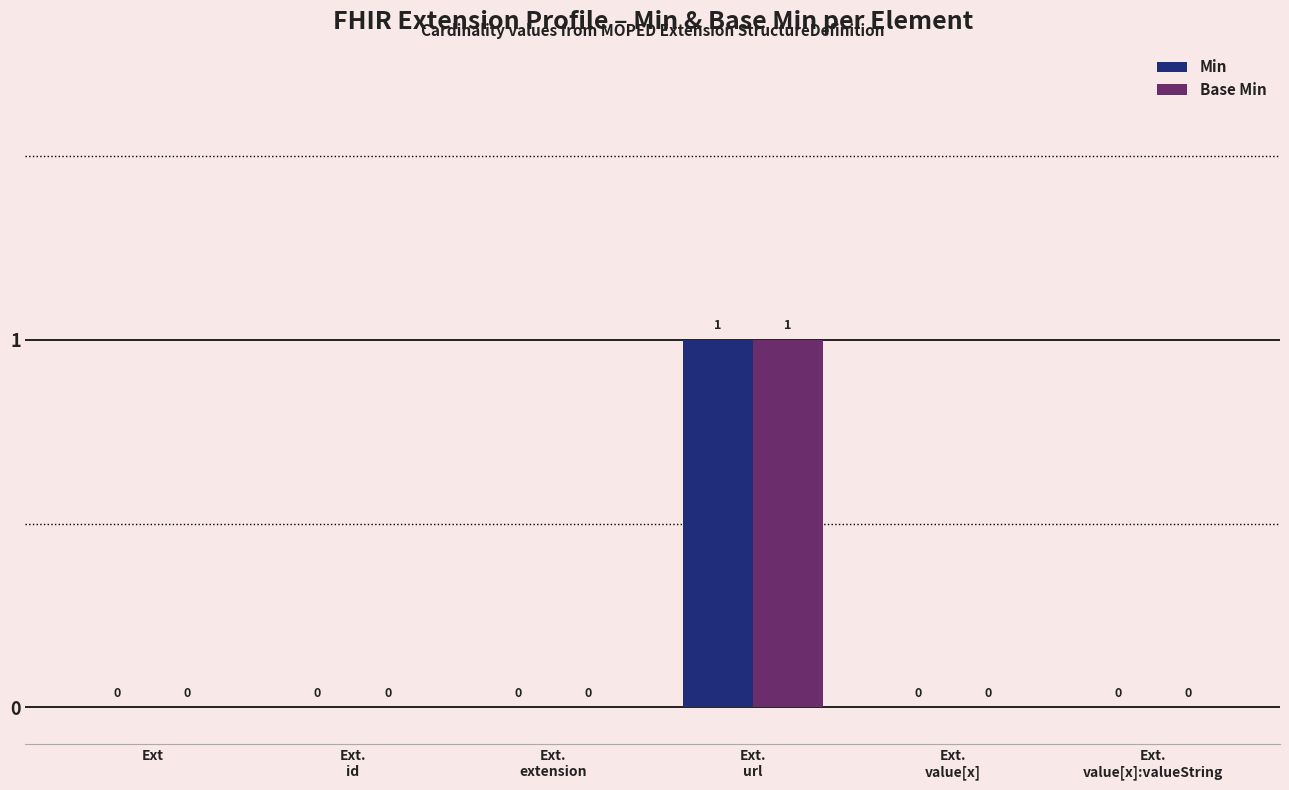

How many Base Min values are between 0 and 1?

6